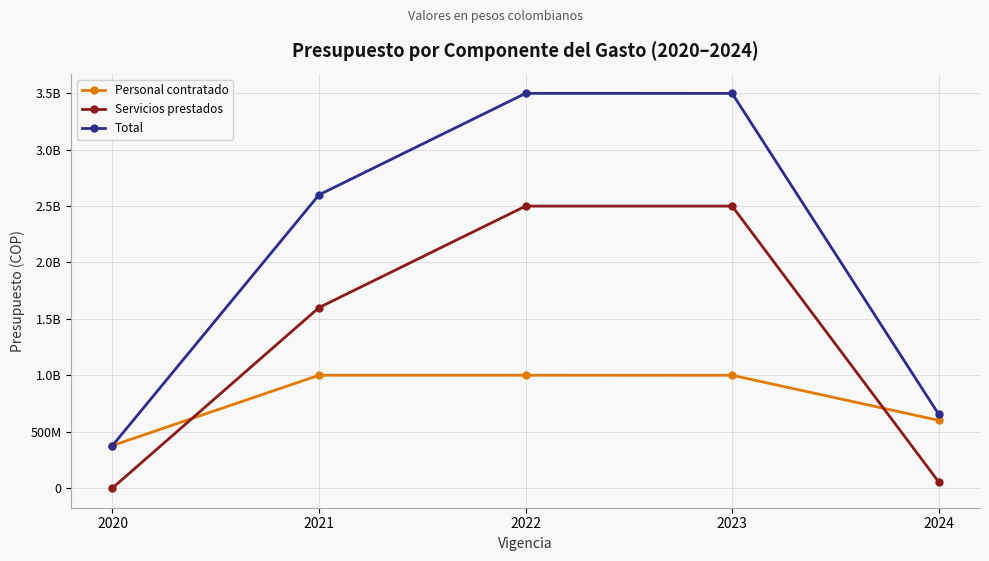

What is the total value across all series at 2023?

6999372000